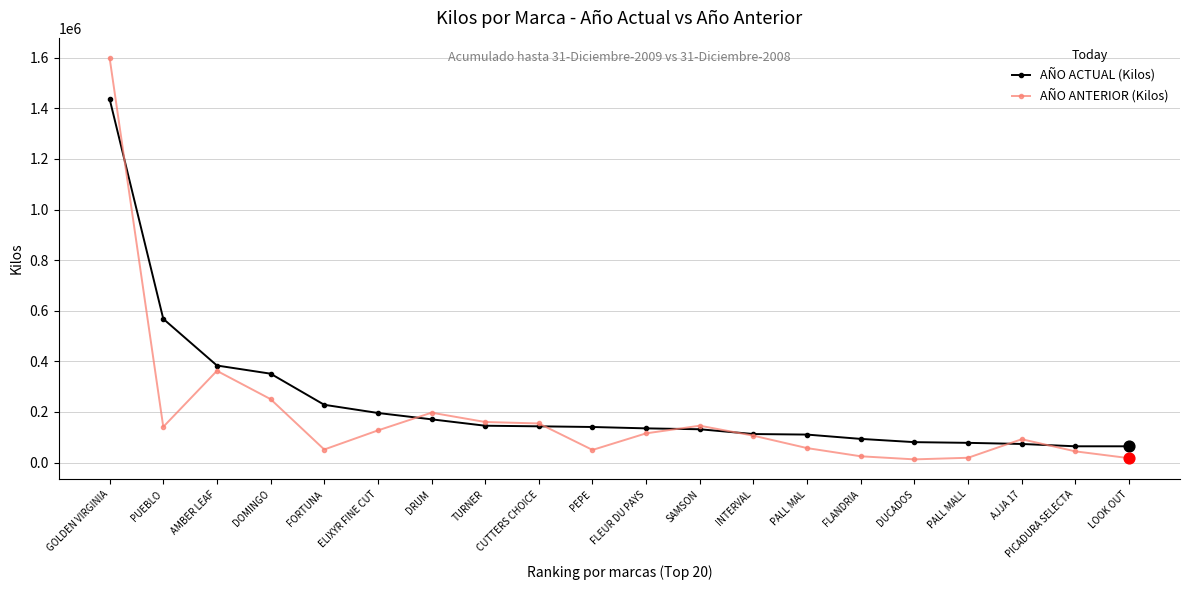

At which category is the sum across all series the highest?

GOLDEN VIRGINIA